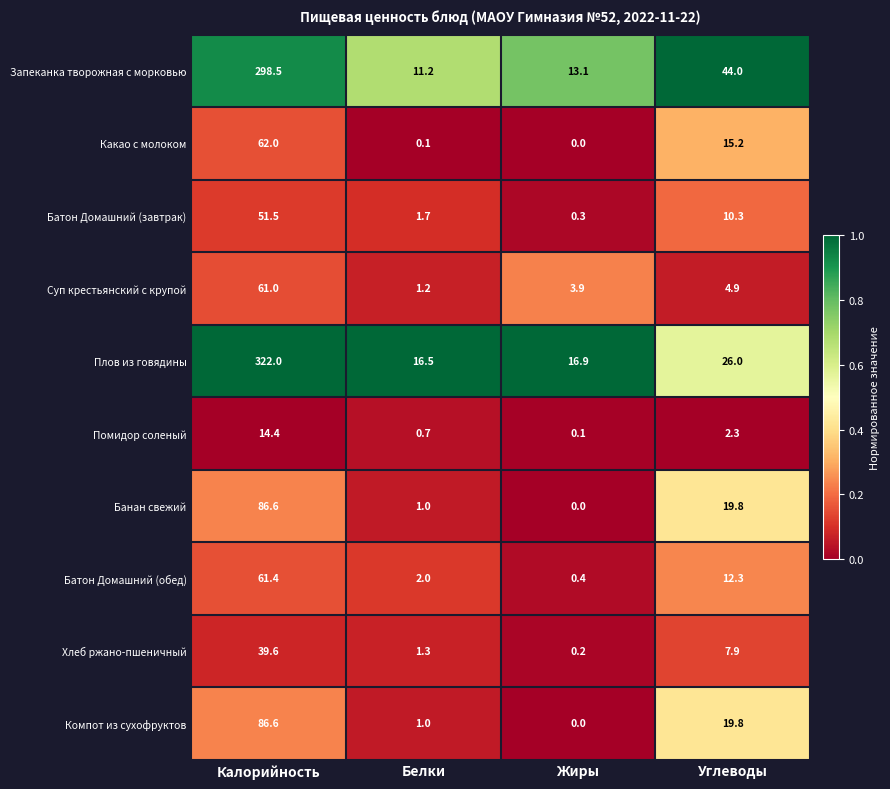

Between Калорийность and Белки, which series saw the biggest shift?

Плов из говядины